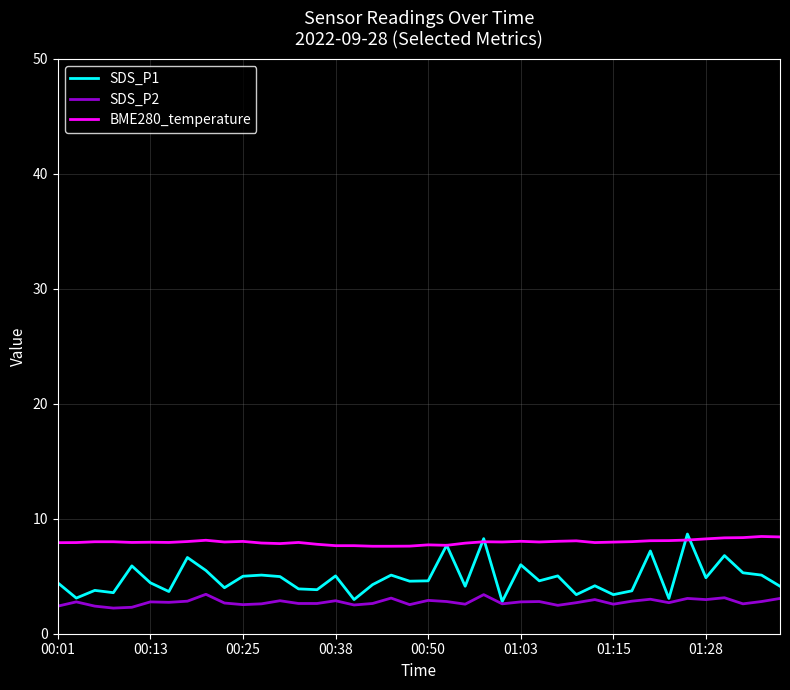

Which series has the largest range (max minus min)?

SDS_P1